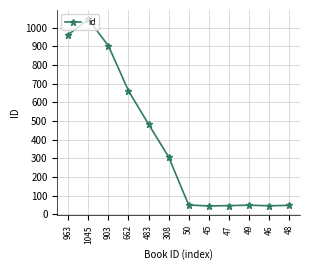

What is the label of the 12th point from the right?

963